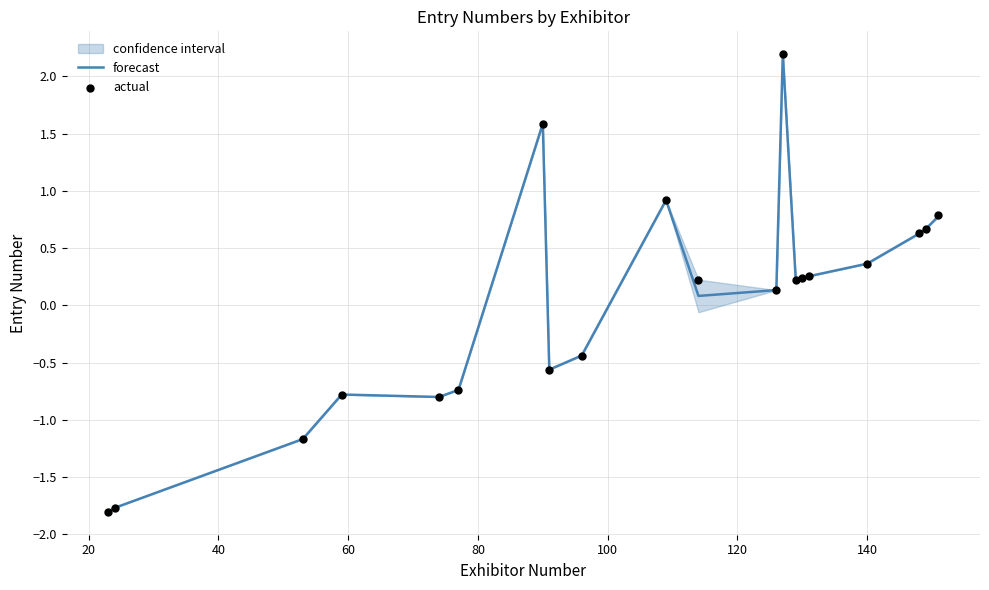

At how many categories does at least one series exceed -1?

17